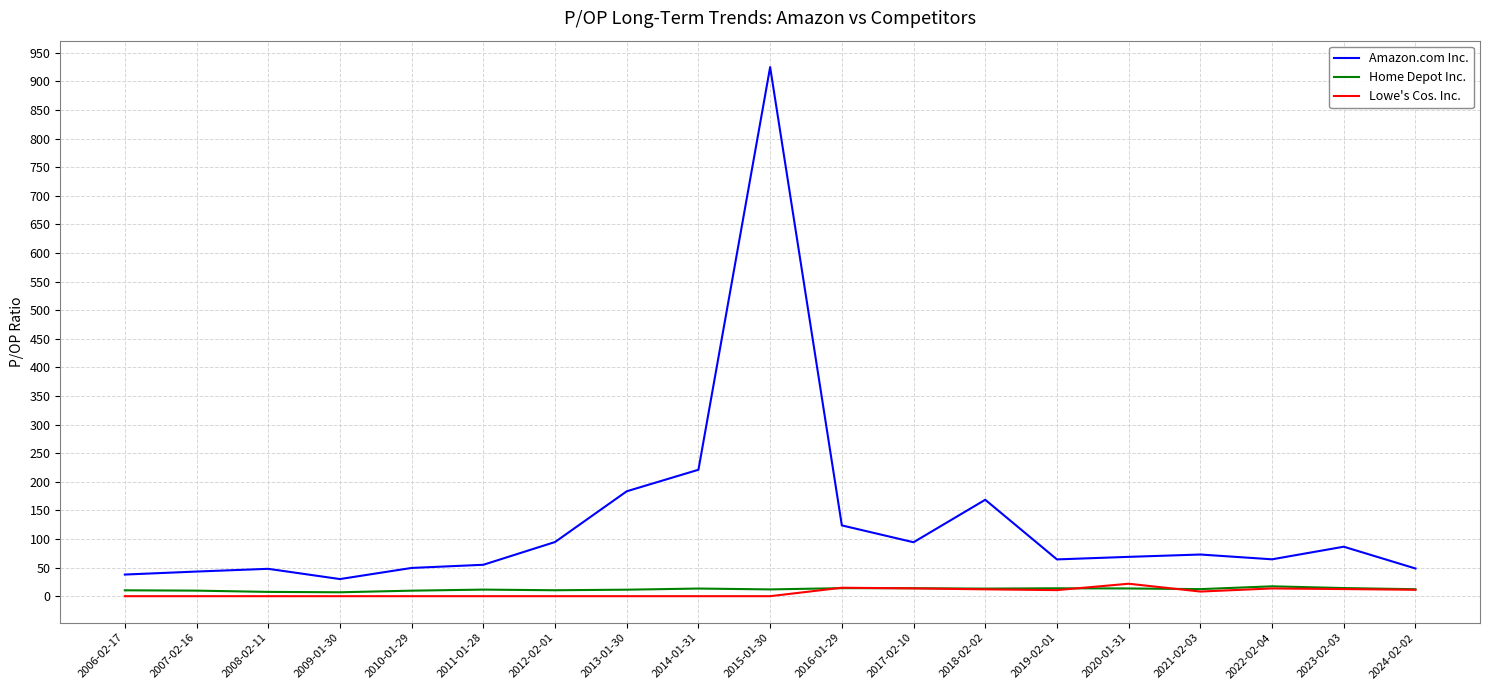

What is the minimum value for Amazon.com Inc.?

29.9